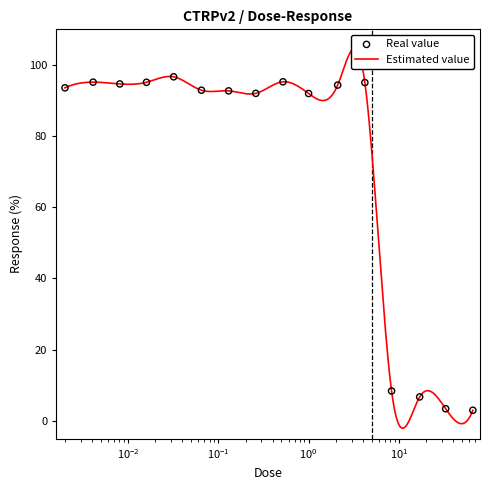

What is the ratio of the value at 1.0 to the value at 0.016?

1.0